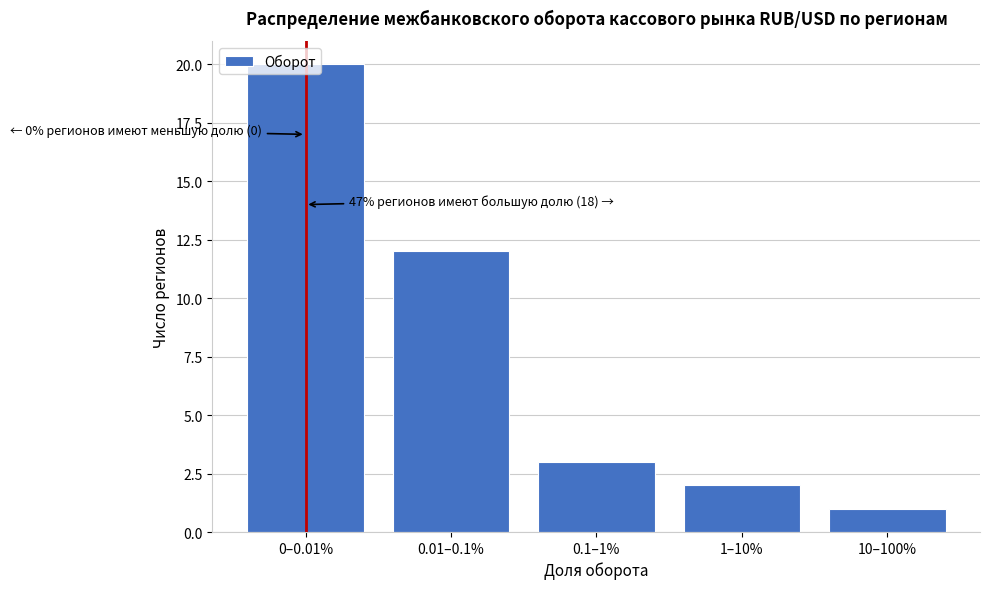

Which category has the lowest value across all series?

10–100%